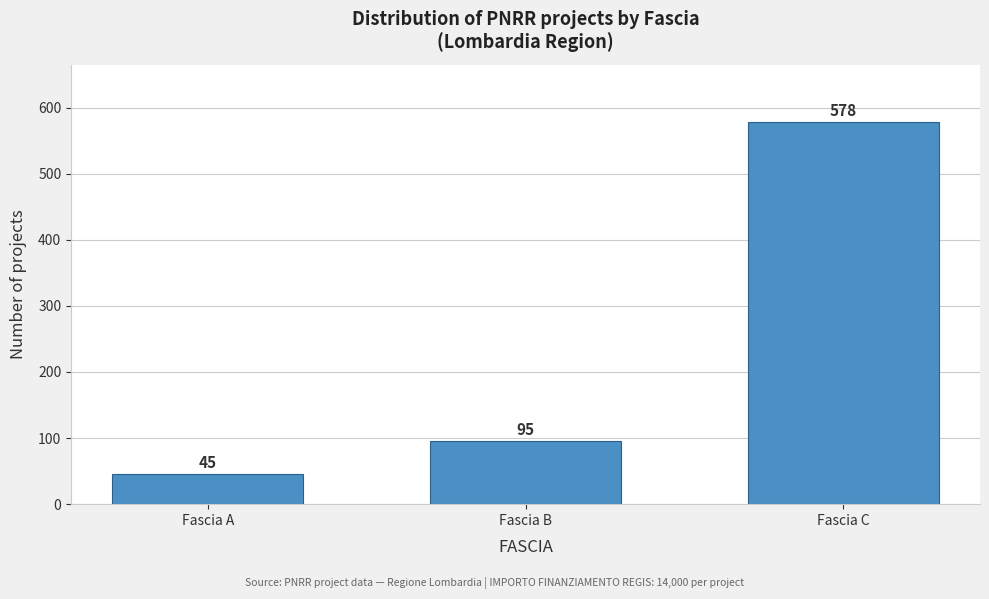

Reading left to right, what are all the values shown in this chart?

Fascia A=45	Fascia B=95	Fascia C=578